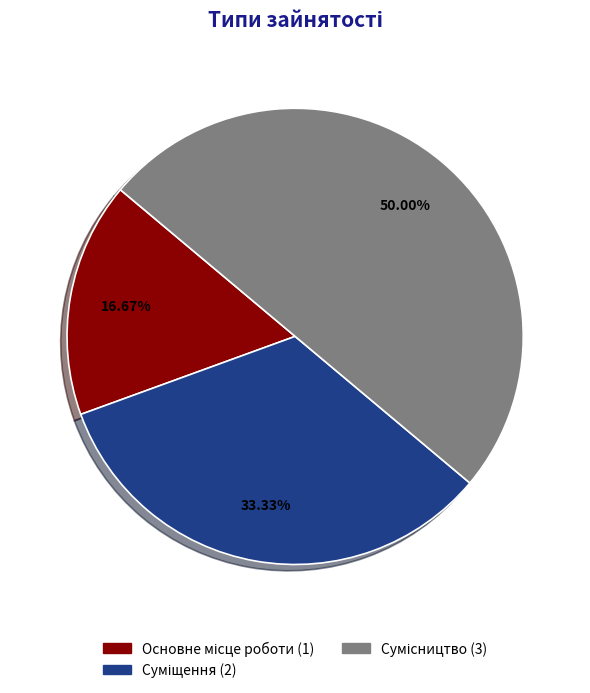

How many segments does this pie chart have?

3